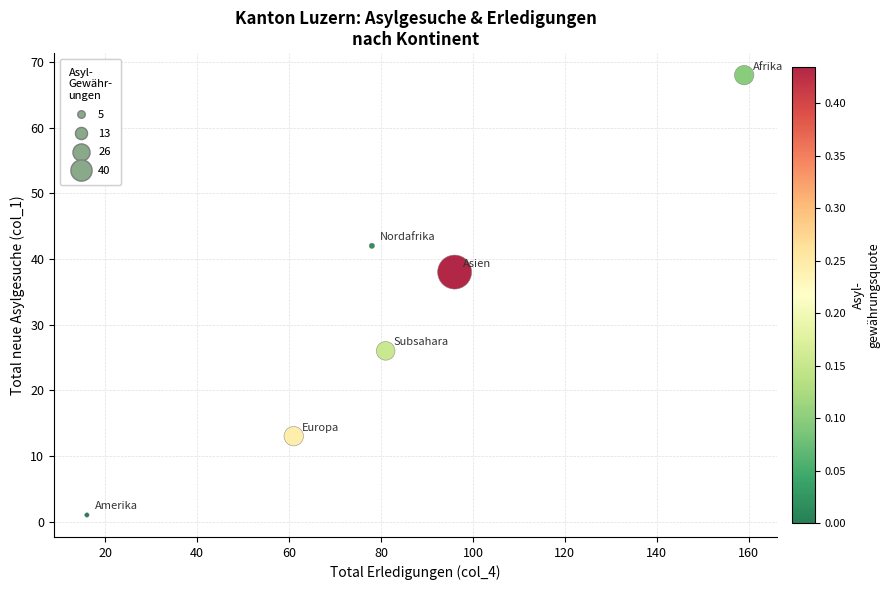

What Y value in the scatter plot is closest to 34?

38